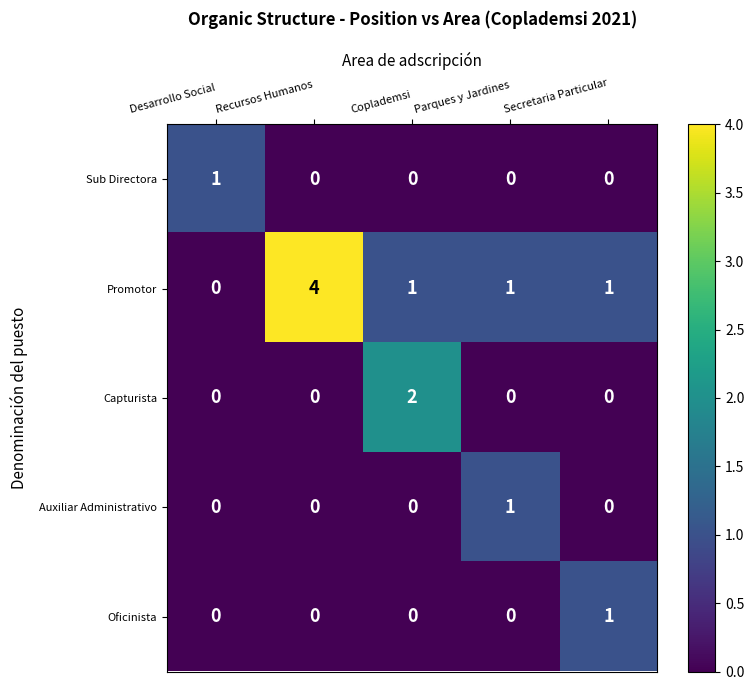

At which label does Promotor reach its peak?

Recursos Humanos